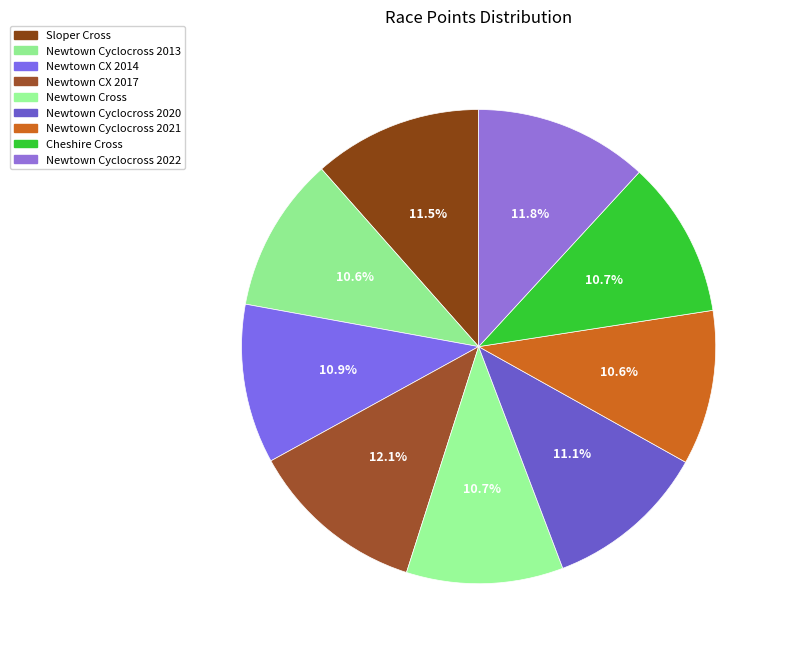

The Sloper Cross slice represents 1% of the pie. True or false?

False